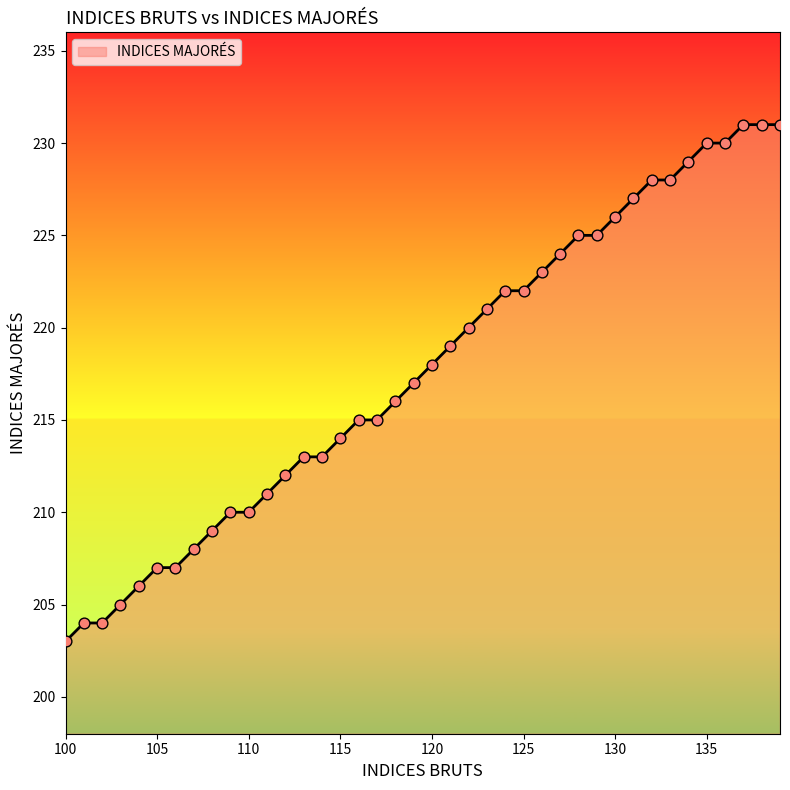

What is the maximum value shown in the chart?

231